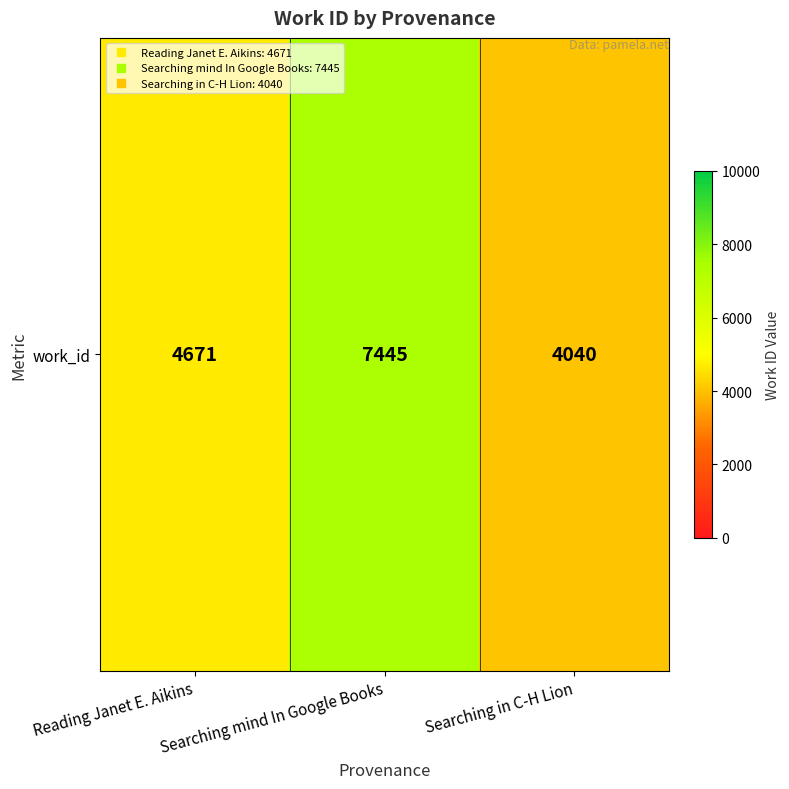

Which label corresponds to the largest value in the chart?

Searching mind In Google Books